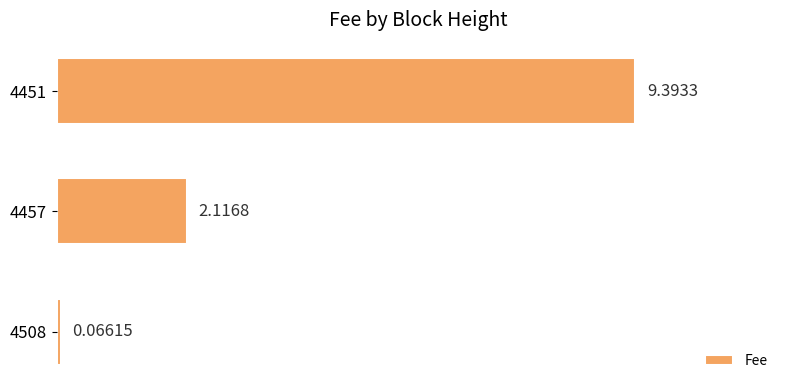

Between 4457 and 4451, which is larger?

4451